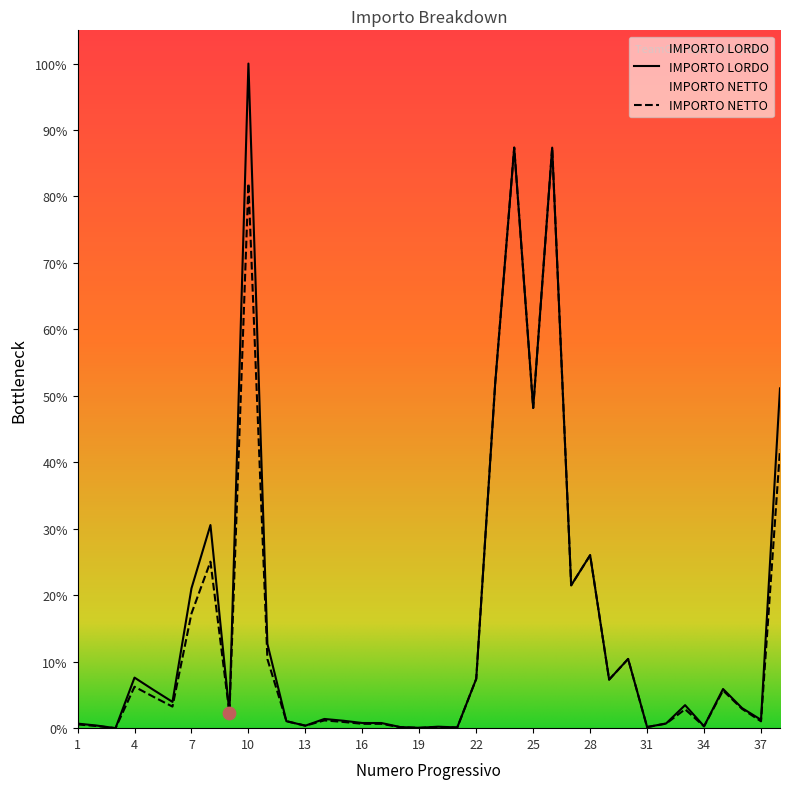

Which series has the largest total across all categories?

IMPORTO LORDO